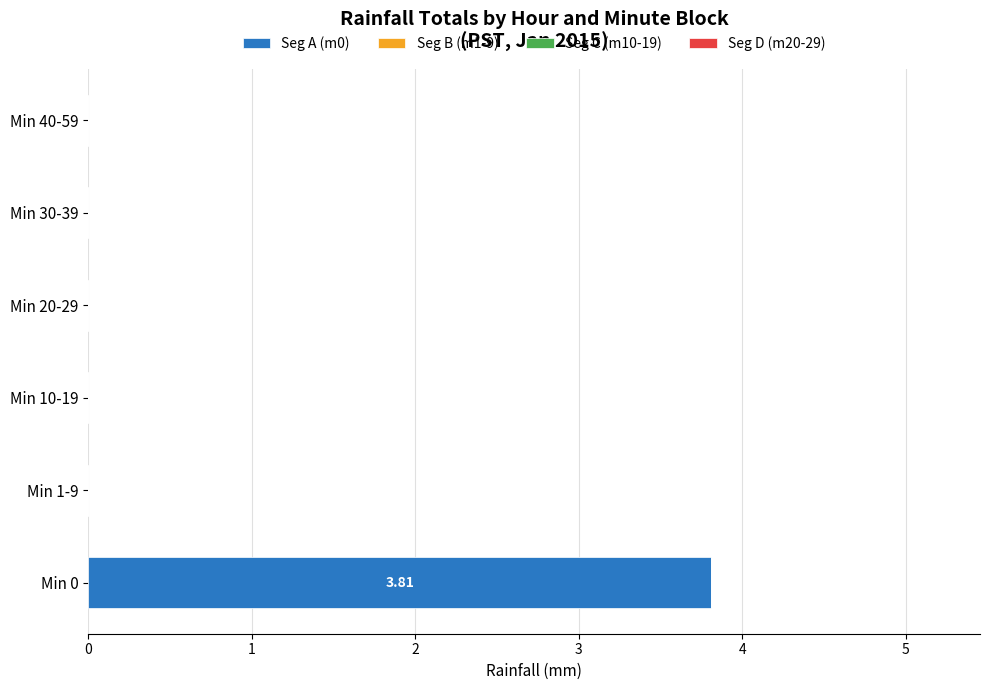

What is the sum of all values?

3.8